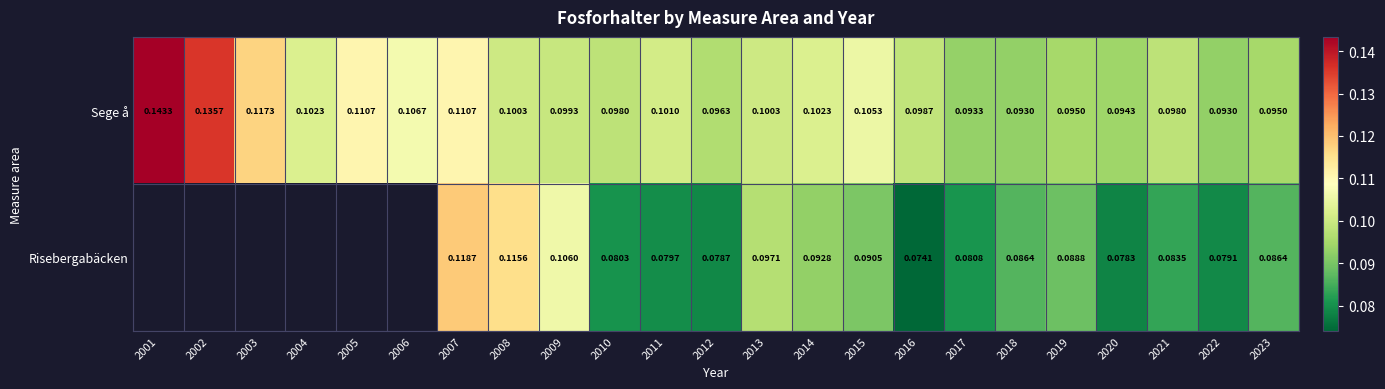

Count the number of categories in the chart.

23